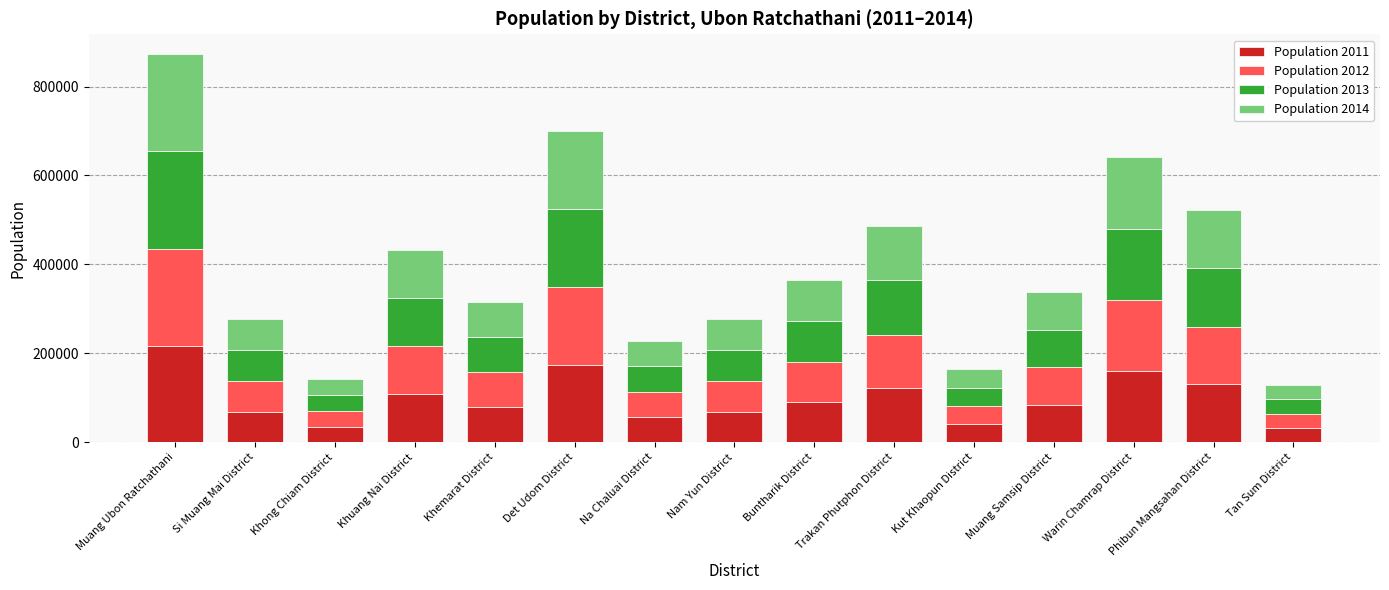

Read the Population 2011 value at Khemarat District.

78003